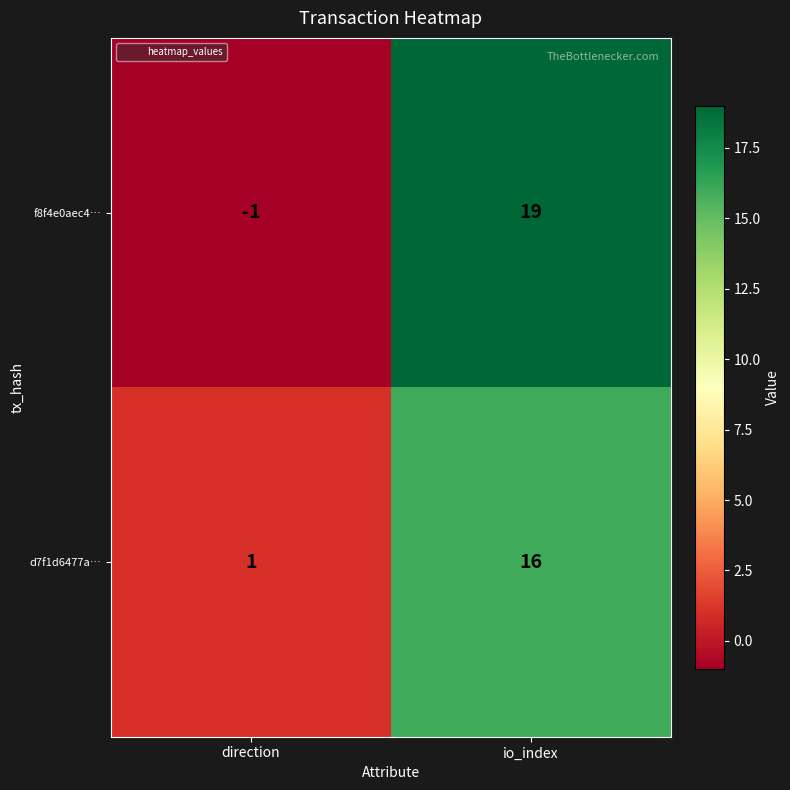

Which series changed the most between direction and io_index?

f8f4e0aec4…